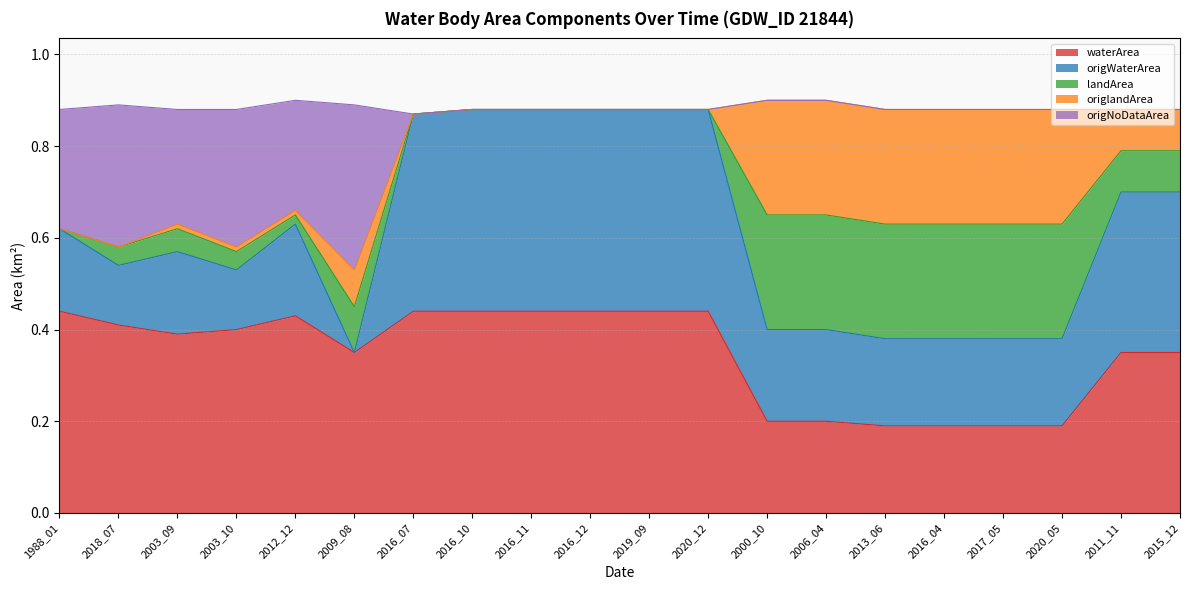

What is the total value across all series at 2009_08?

0.9